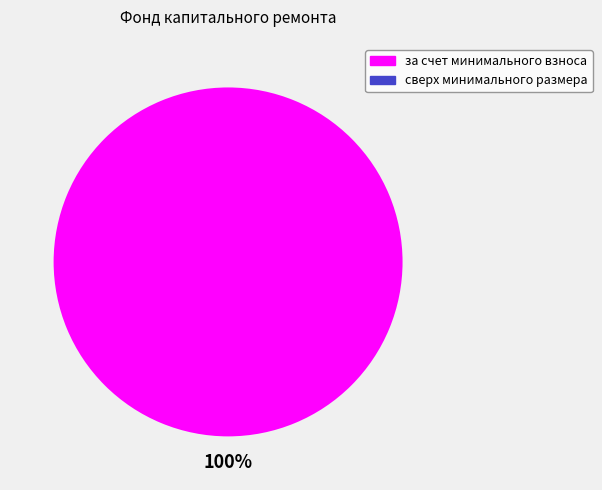

Do сверх минимального размера and за счет минимального взноса together represent more than half of the pie?

Yes